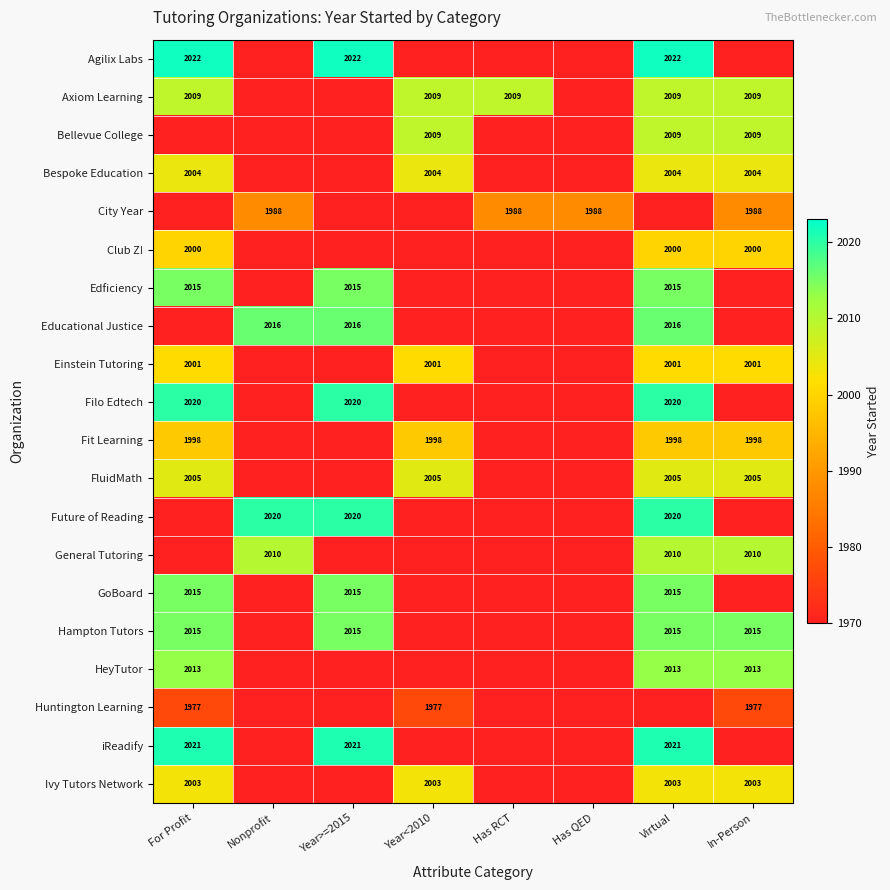

Is it true that Axiom Learning equals 2009 at Virtual?

True